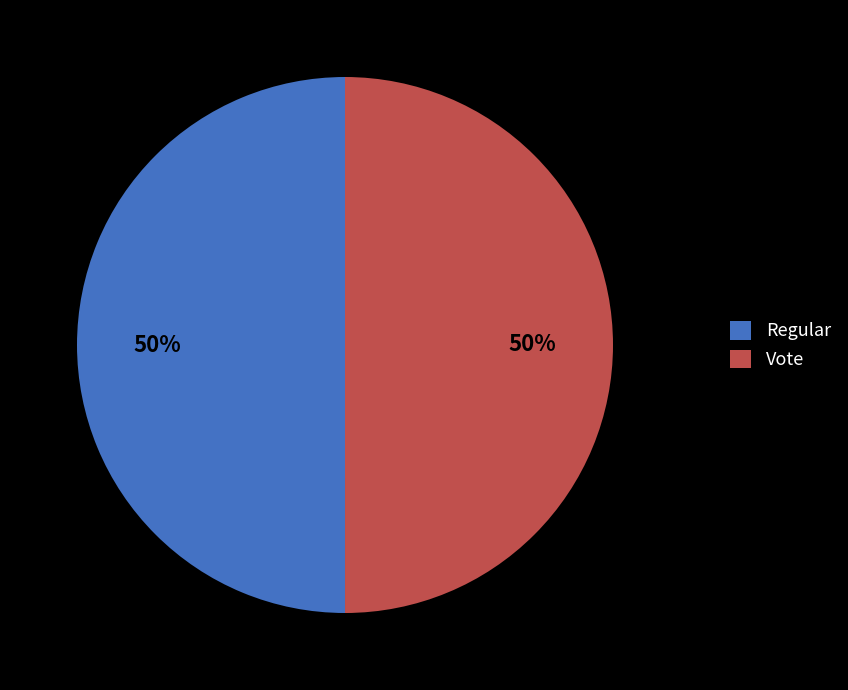

How many segments does this pie chart have?

2